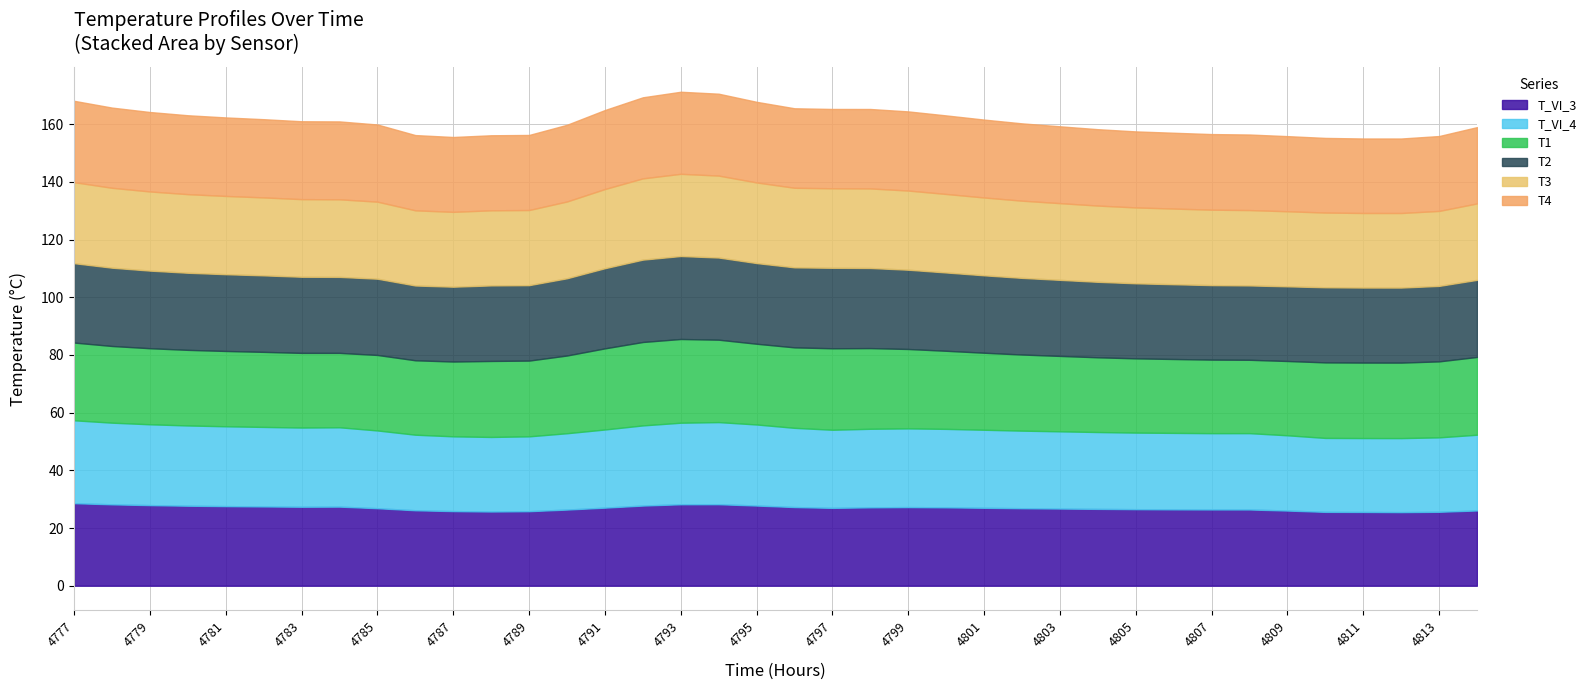

What is the sum of all T2 values?

1017.7